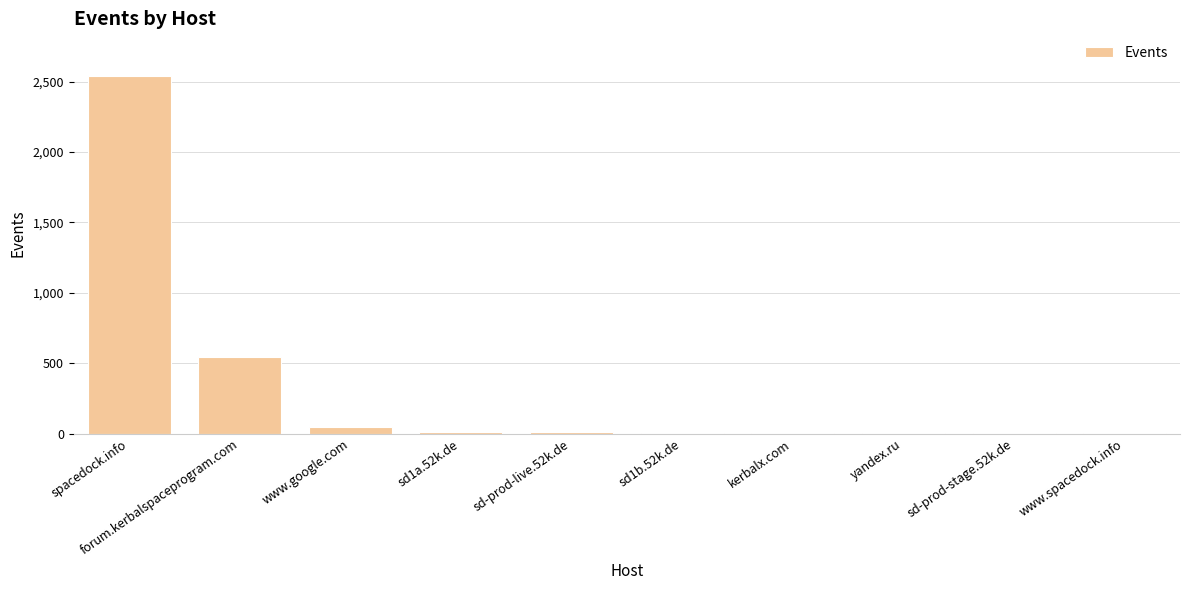

At which category does the chart reach its peak across all series?

spacedock.info